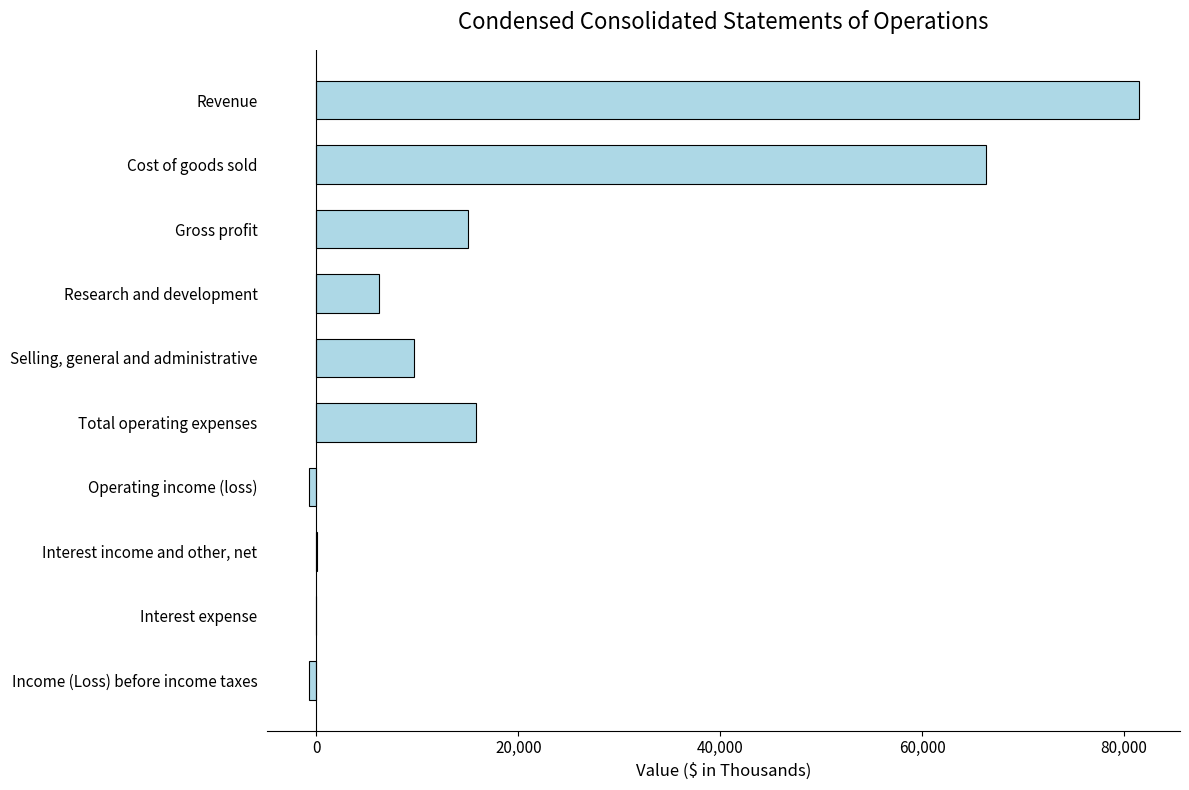

What is the sum of all values?

193002